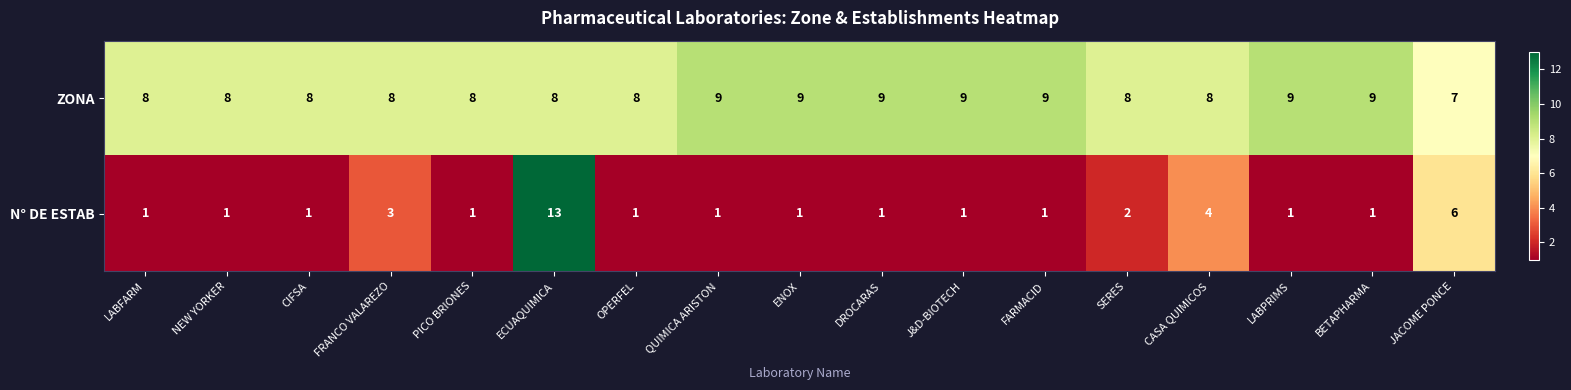

What is the sum of all ZONA values?

142